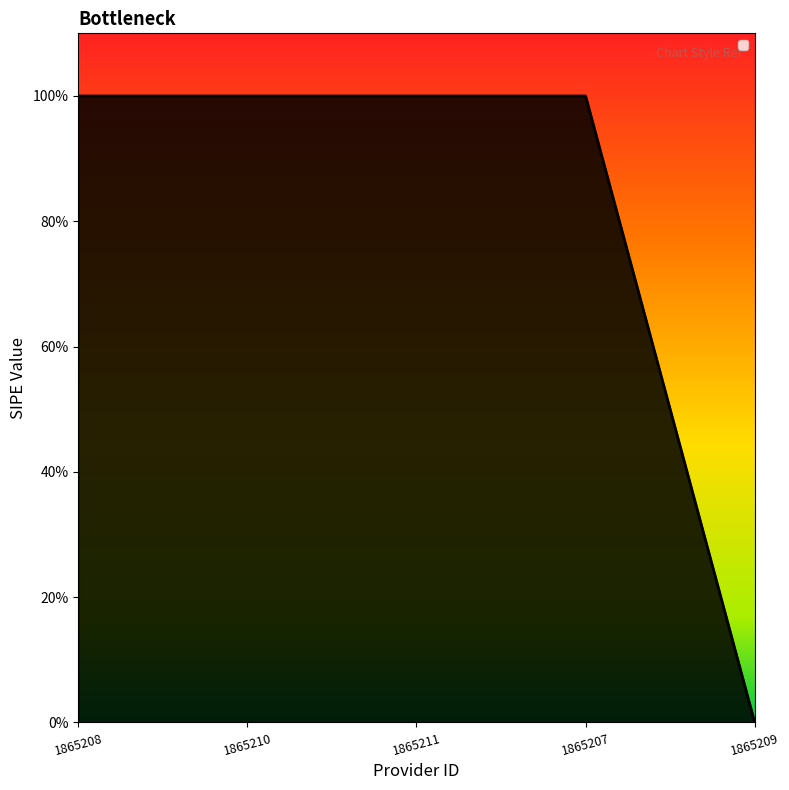

Which label corresponds to the largest value in the chart?

1865208